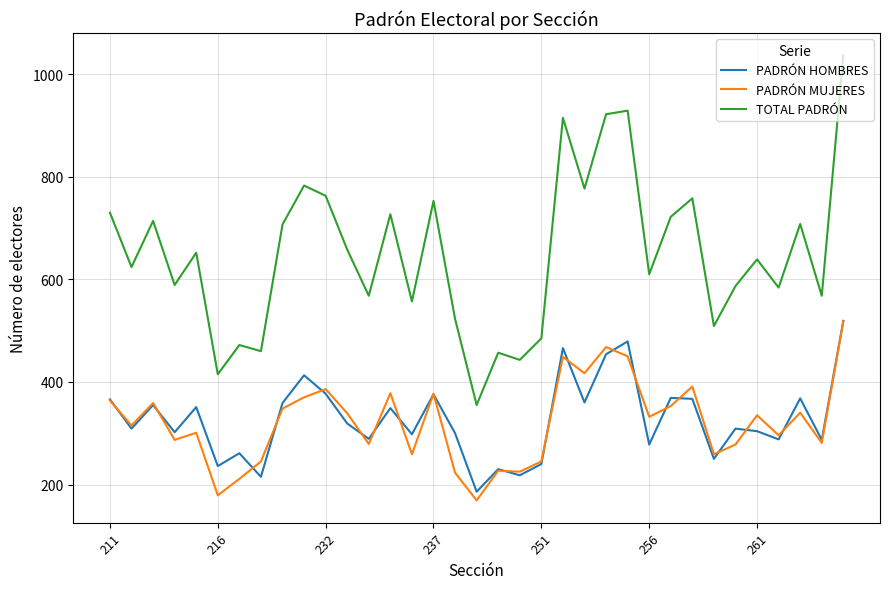

Which series has the widest spread of values?

TOTAL PADRÓN